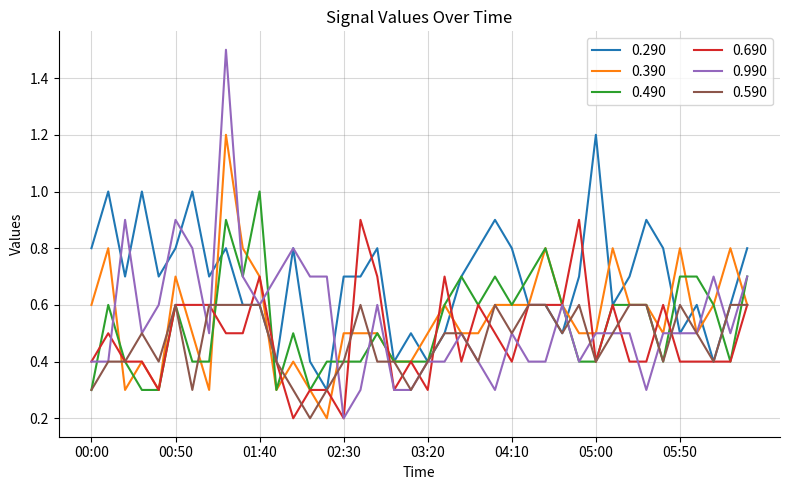

What is the minimum value for 0.490?

0.3